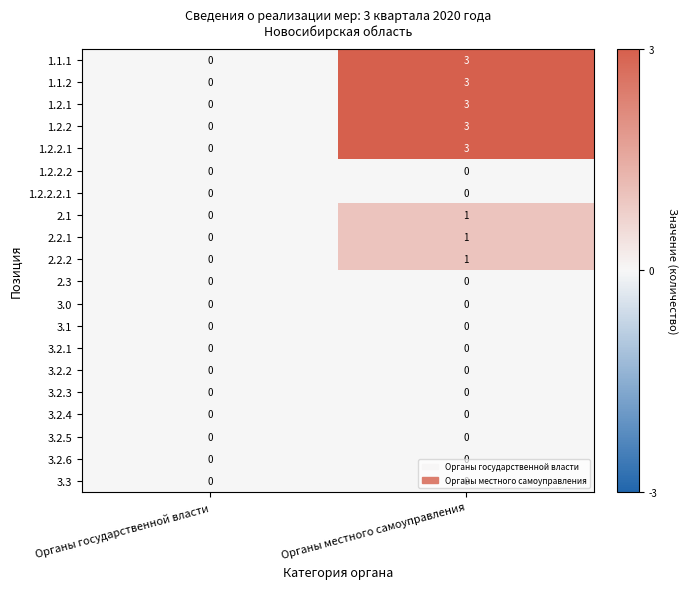

Is the value of 1.2.2 at Органы местного самоуправления greater than the value of 3.2.1 at Органы государственной власти?

Yes